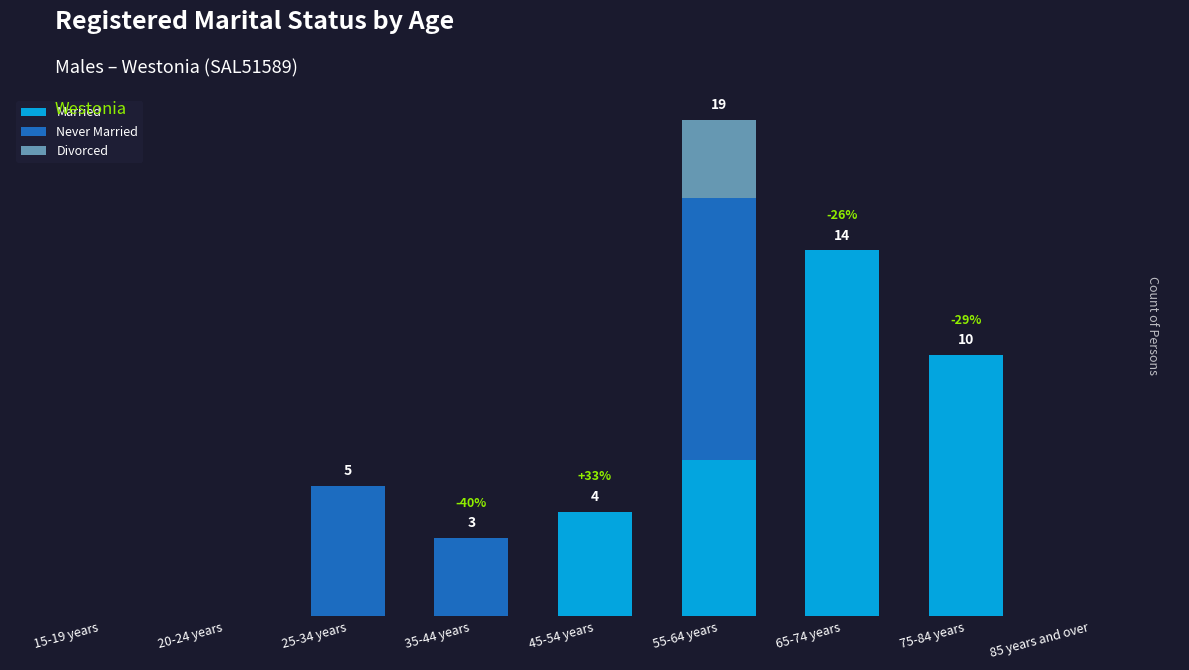

What are all the series names shown in the legend?

Married, Never Married, Divorced